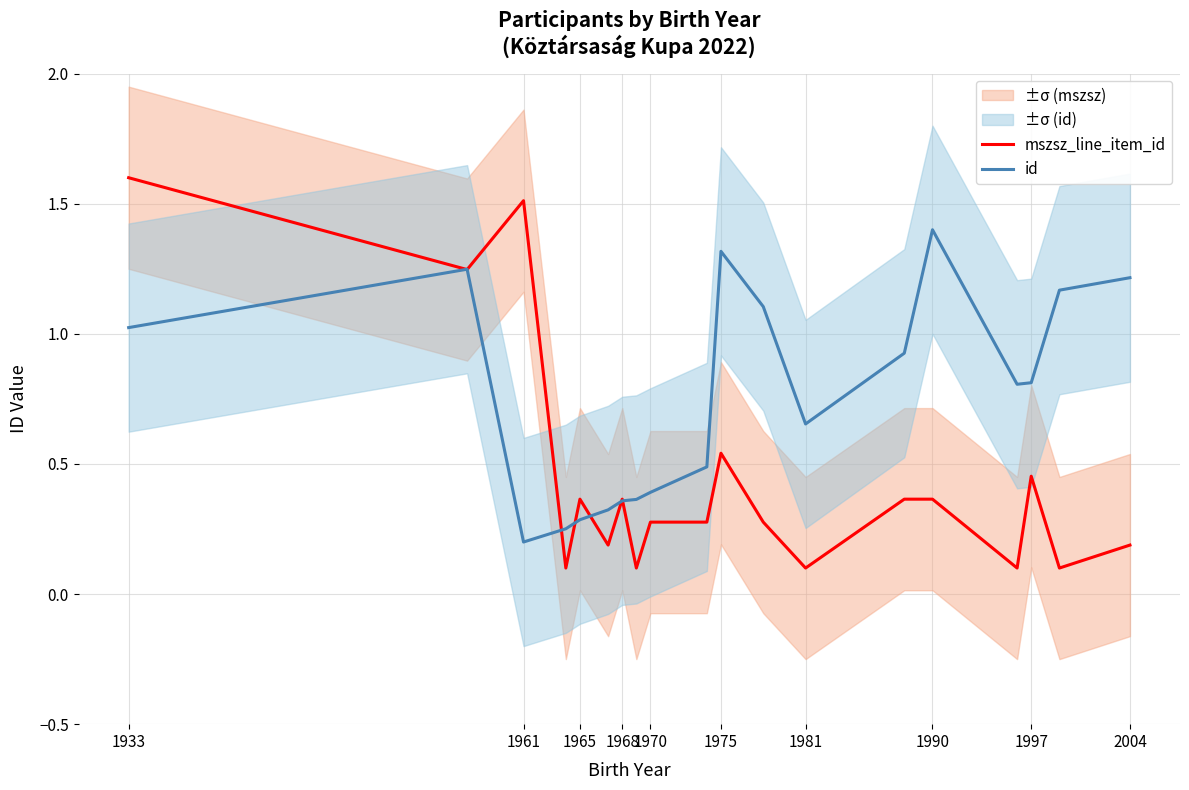

What is the difference between the maximum and minimum values in the mszsz_line_item_id series?

1.5